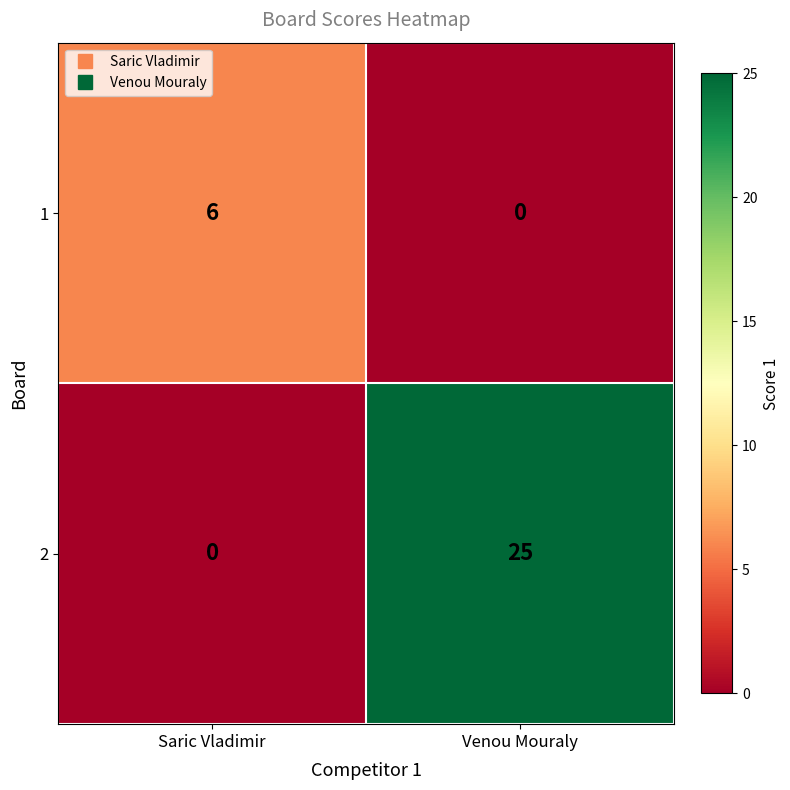

At which label is 2 closest to 12?

Saric Vladimir